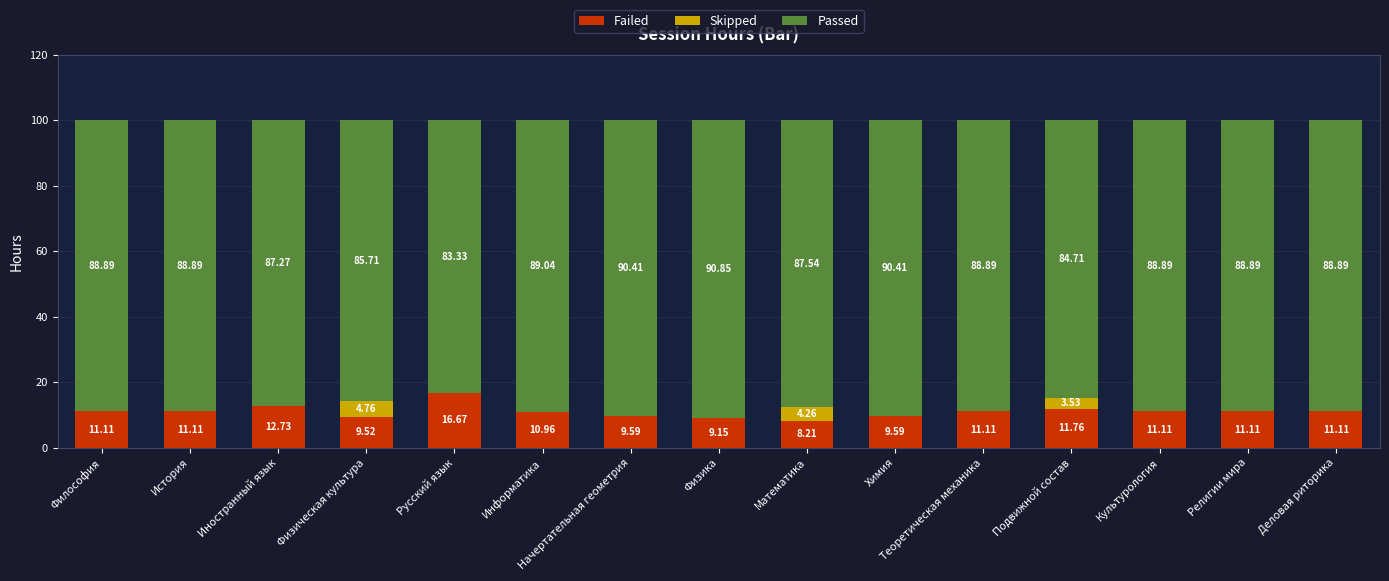

What is the total value across all series at Математика?

100.0